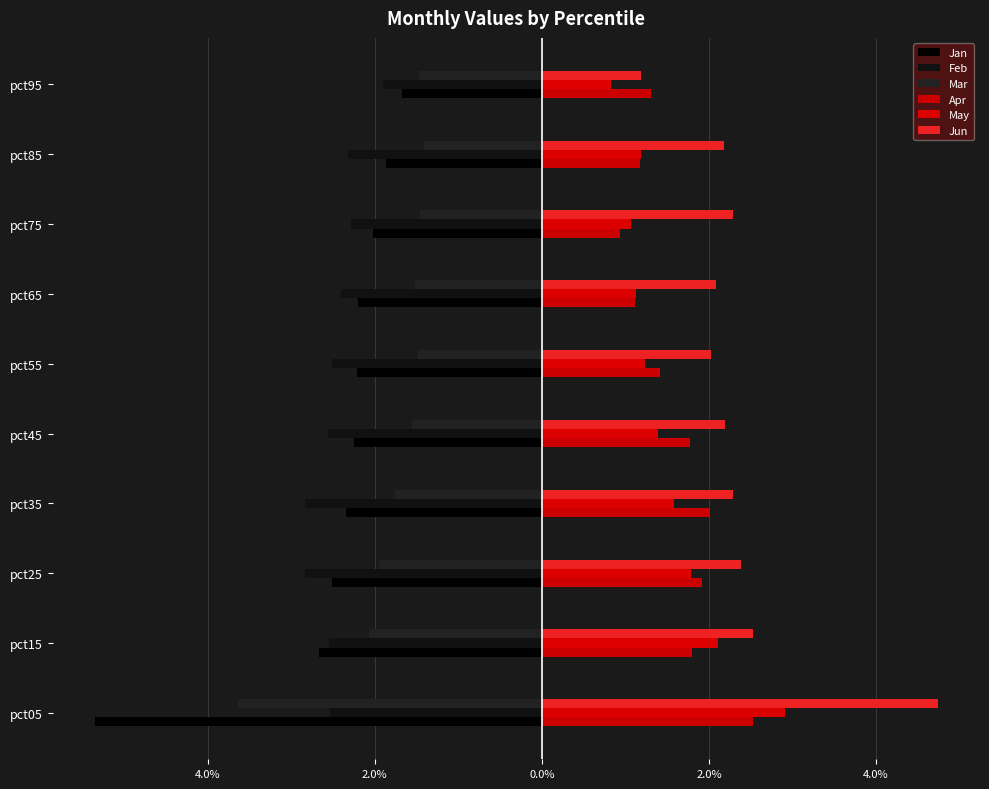

Which series has the widest spread of values?

Jan